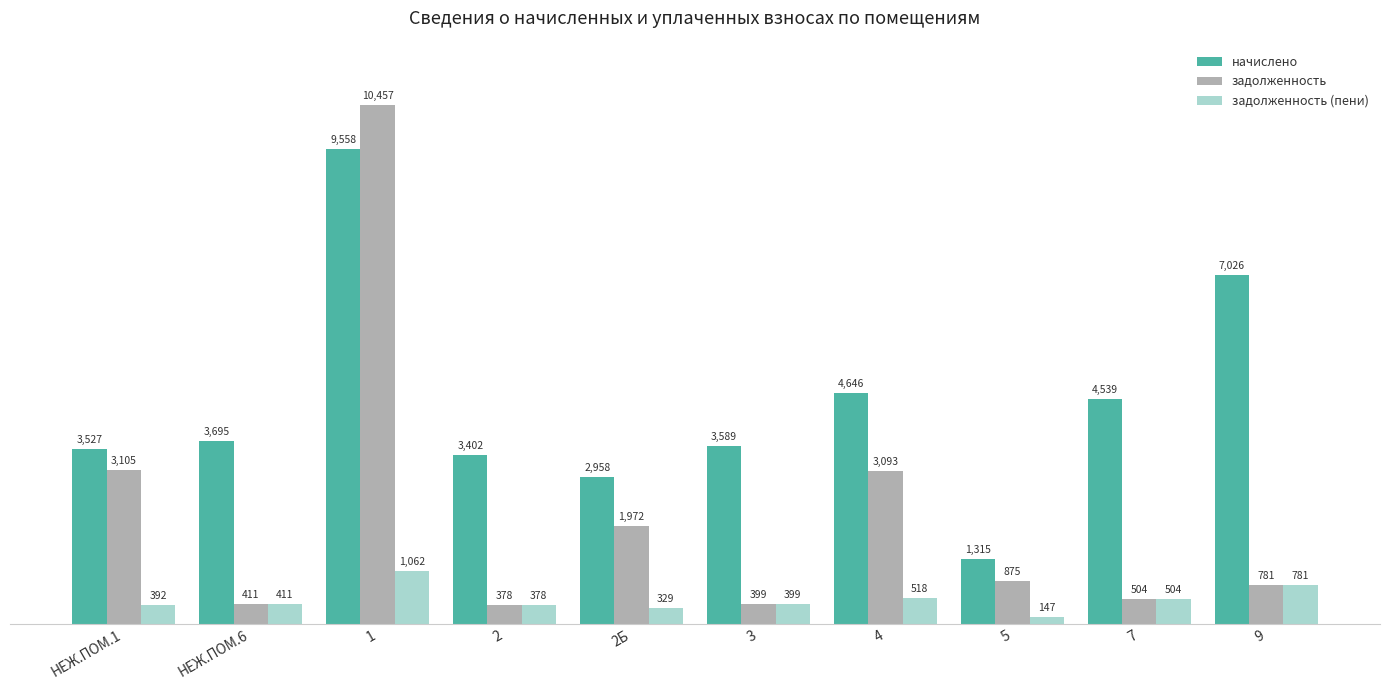

The задолженность (пени) series shows 391.8 at НЕЖ.ПОМ.1. True or false?

True